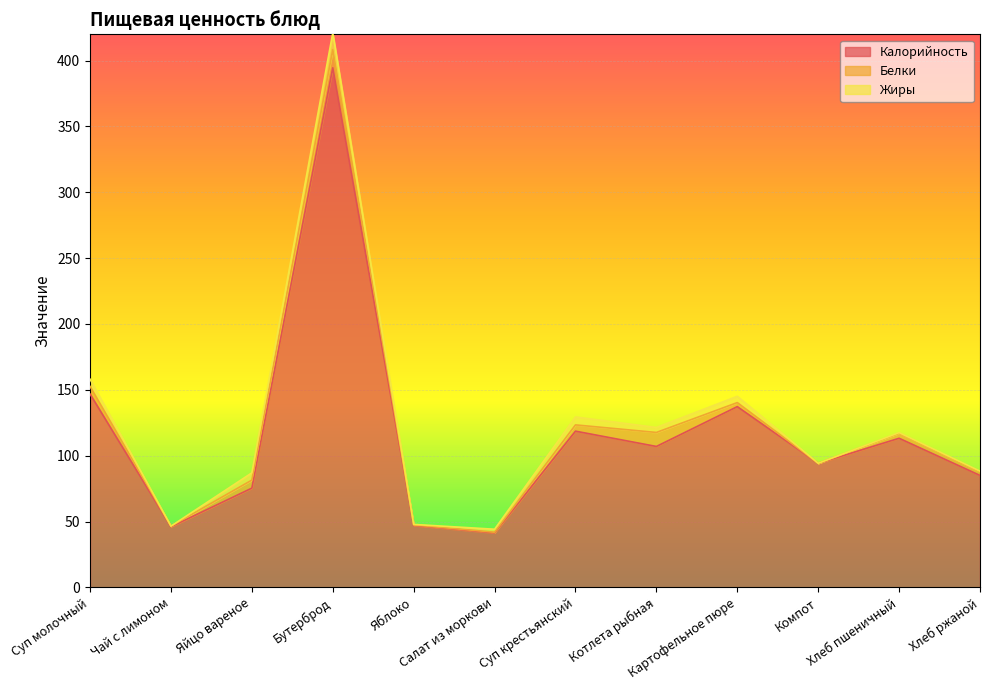

Read the Калорийность value at Картофельное пюре.

137.2